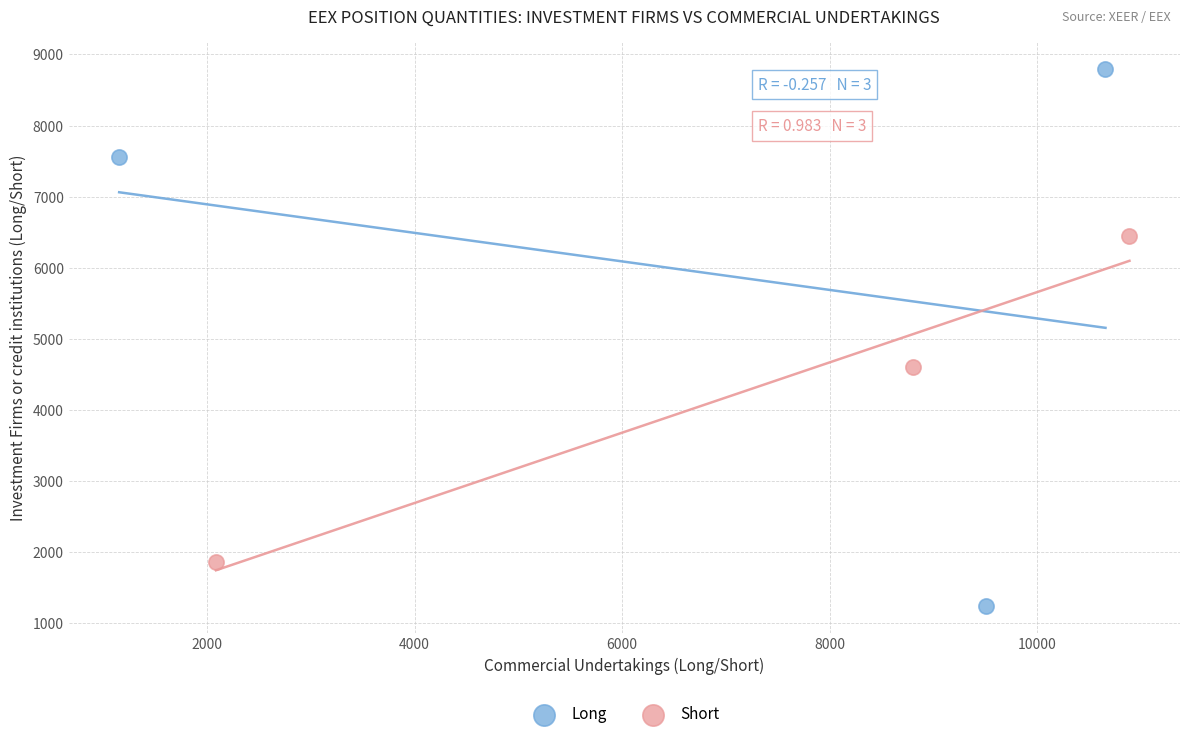

Which series reaches the maximum Y coordinate?

Long